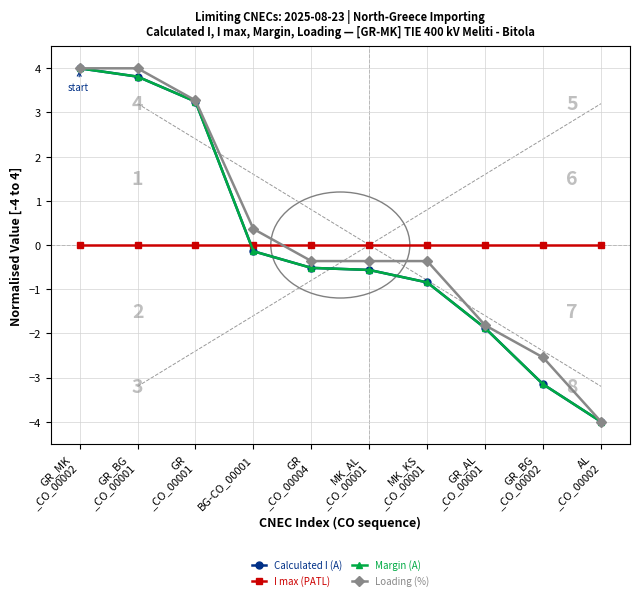

What is the label of the 7th point from the right?

BG-CO_00001